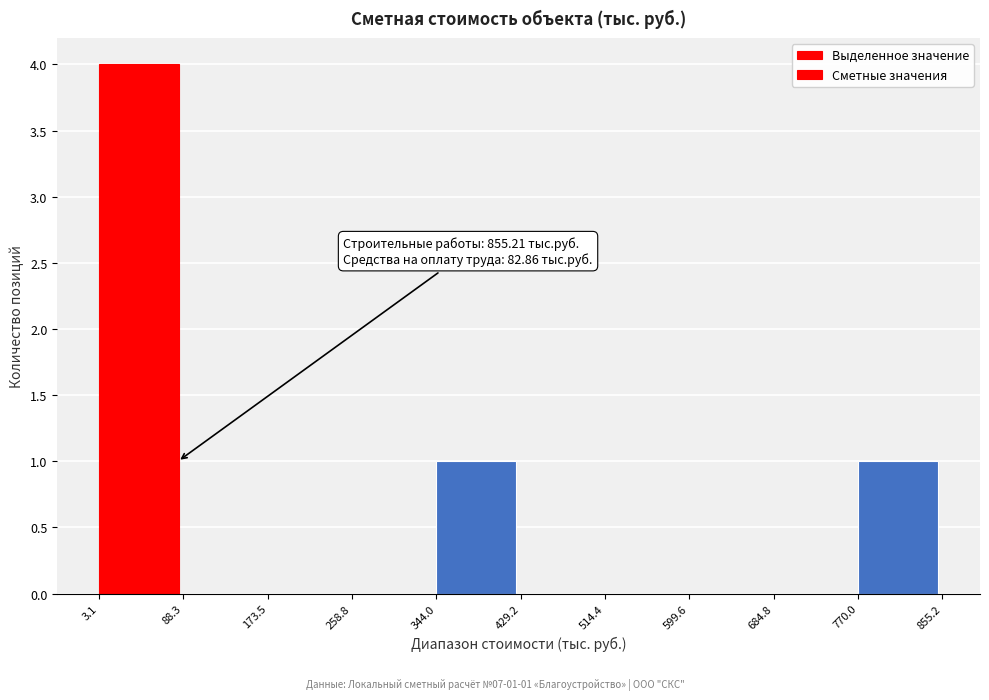

Which range on the x-axis has the tallest bar?

3.1 to 88.3